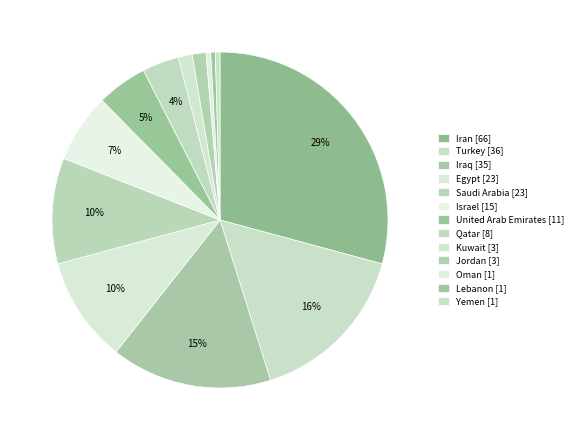

What percentage is the Jordan slice, to the nearest percent?

1%